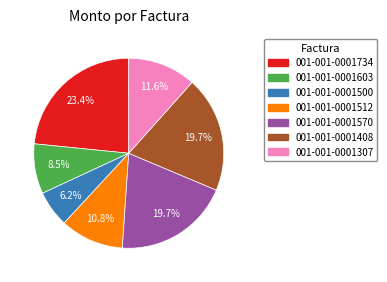

Count the number of slices in the pie.

7